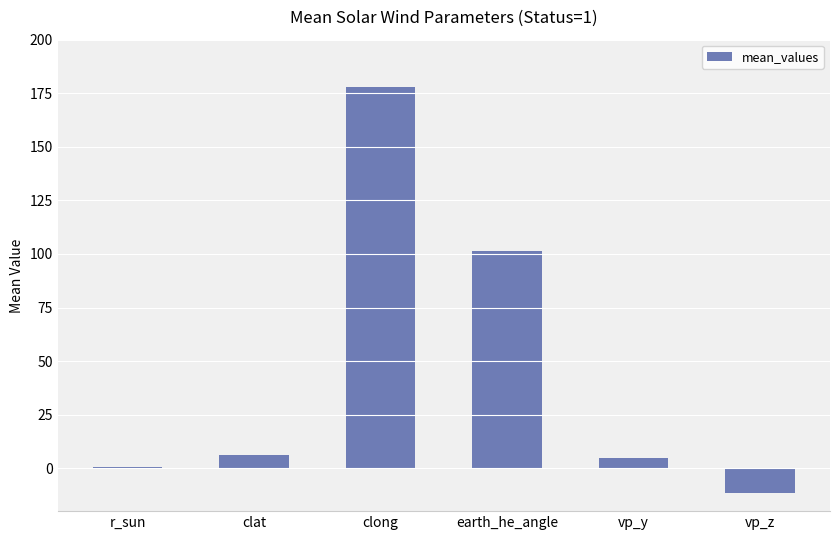

How many series are shown in this chart?

1